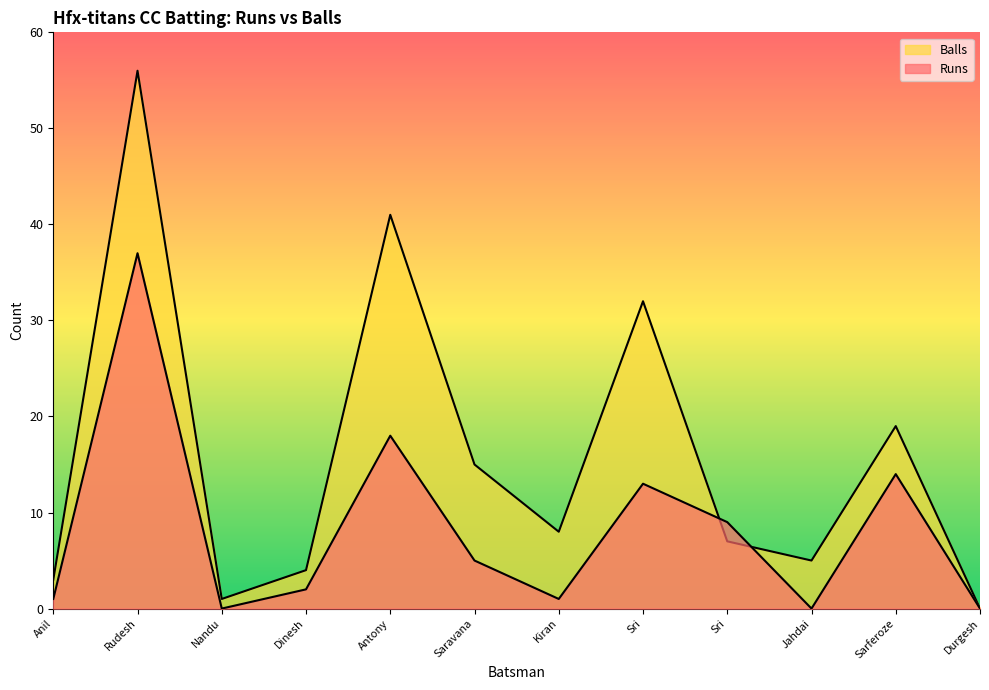

The value of Balls at Dinesh is 4. True or false?

True